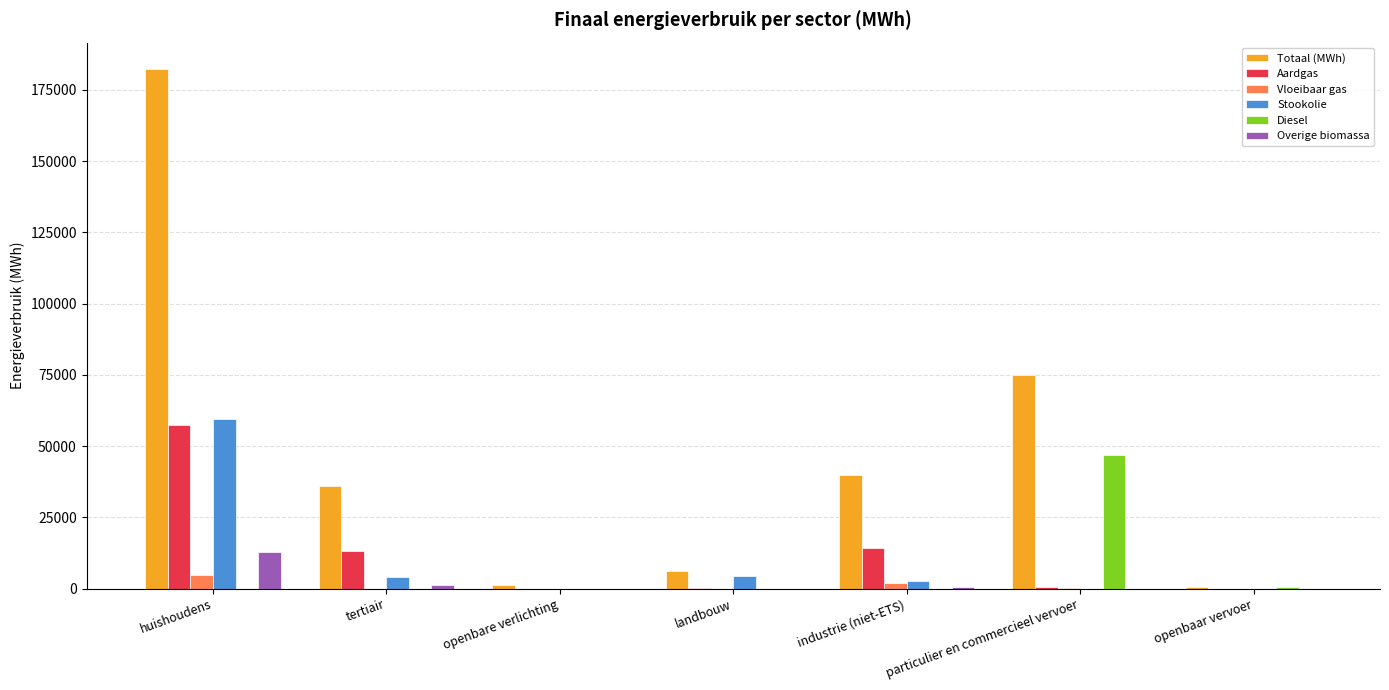

What is the sum of all Totaal (MWh) values?

341535.9